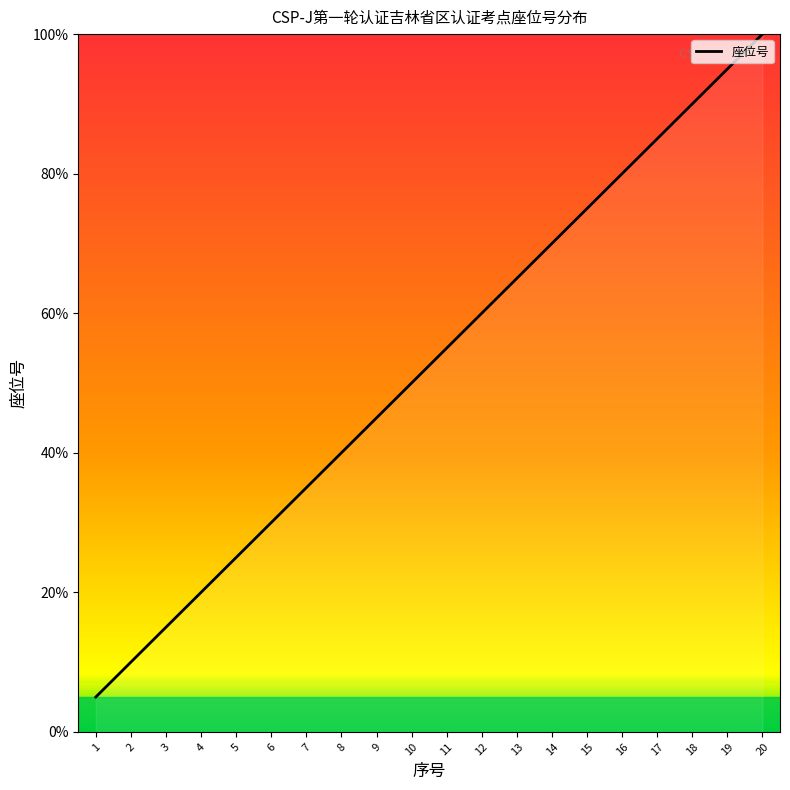

At which label does the data first exceed 55?

11